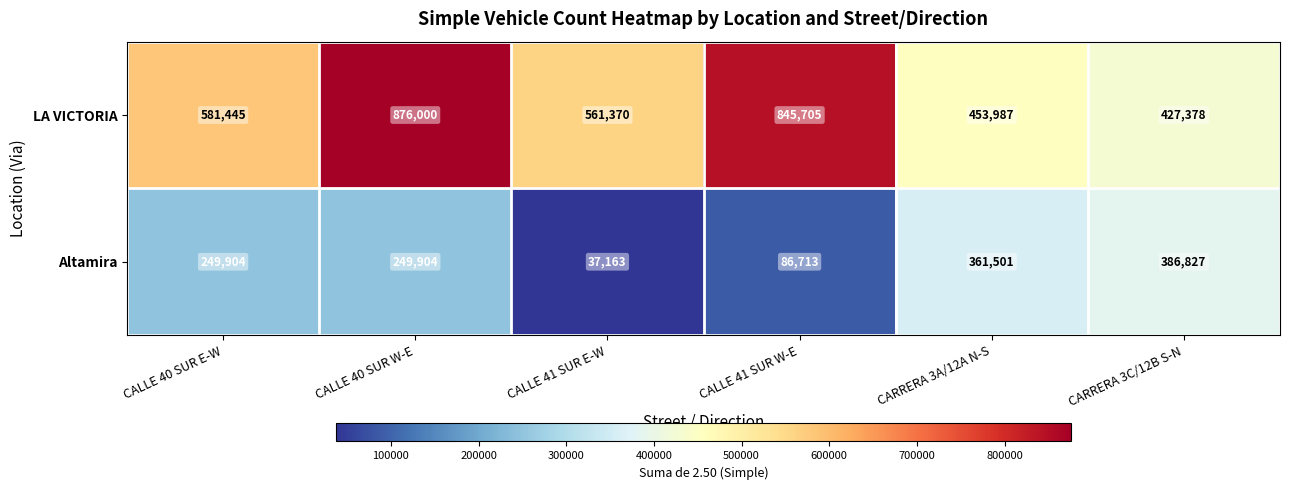

Reading left to right, what are all the values shown in this chart?

LA VICTORIA: 581445	876000	561370	845705	453987	427378
Altamira: 249904	249904	37163	86713	361501	386827